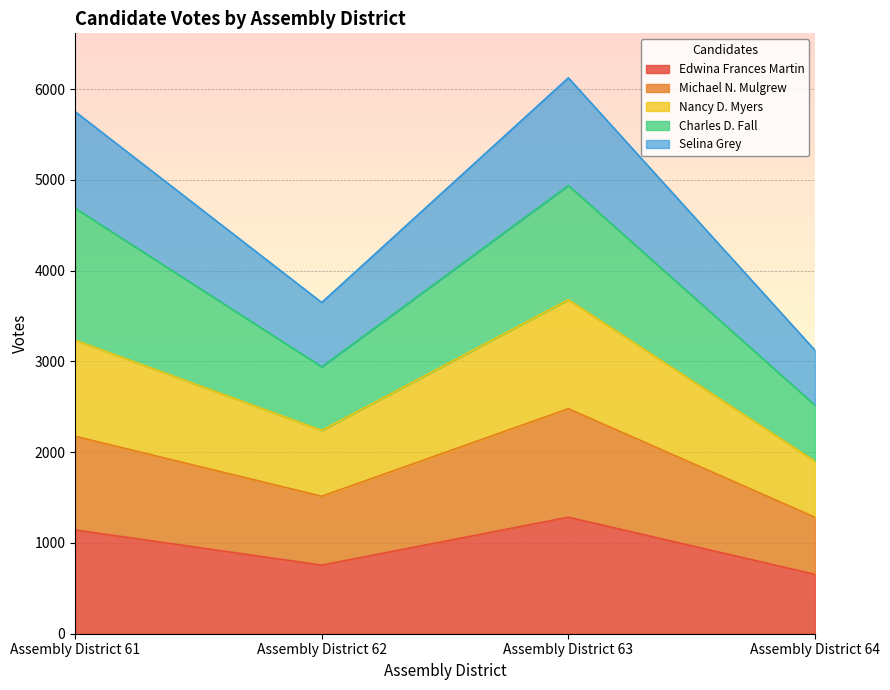

Which label corresponds to the largest value in the chart?

Assembly District 63